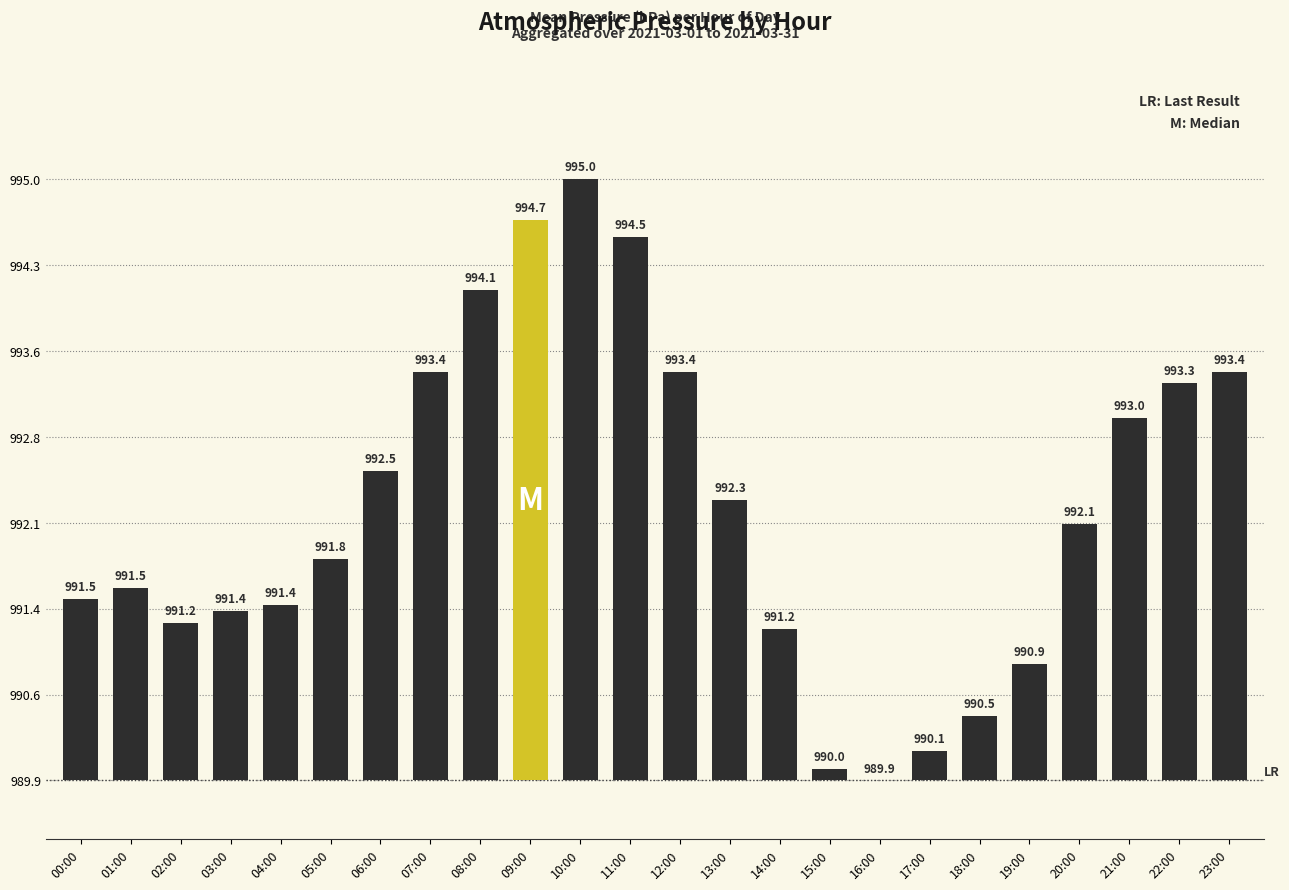

Are the bars horizontal?

No